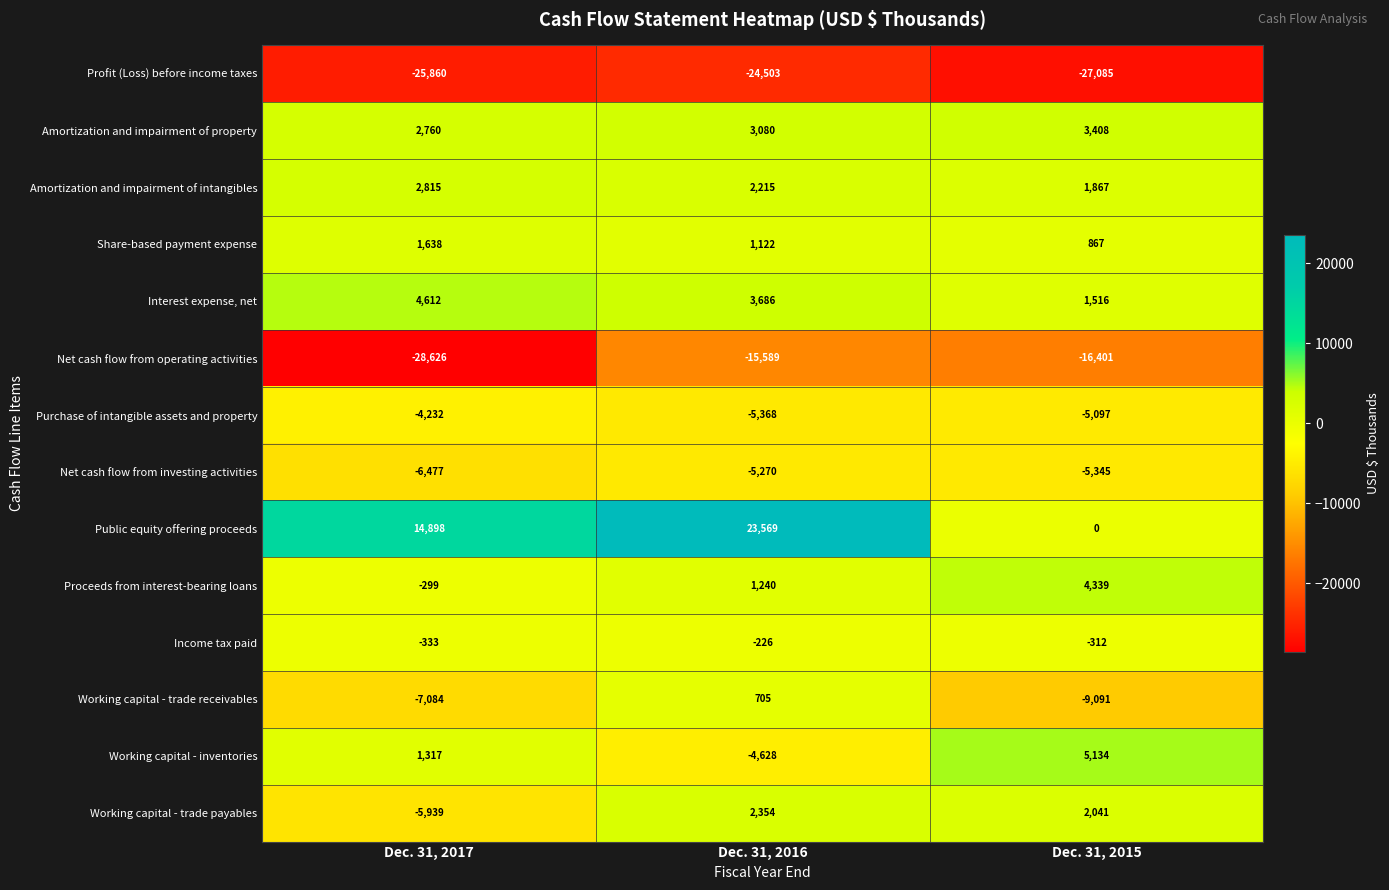

What is the difference between the Amortization and impairment of property values at Dec. 31, 2015 and Dec. 31, 2016?

328